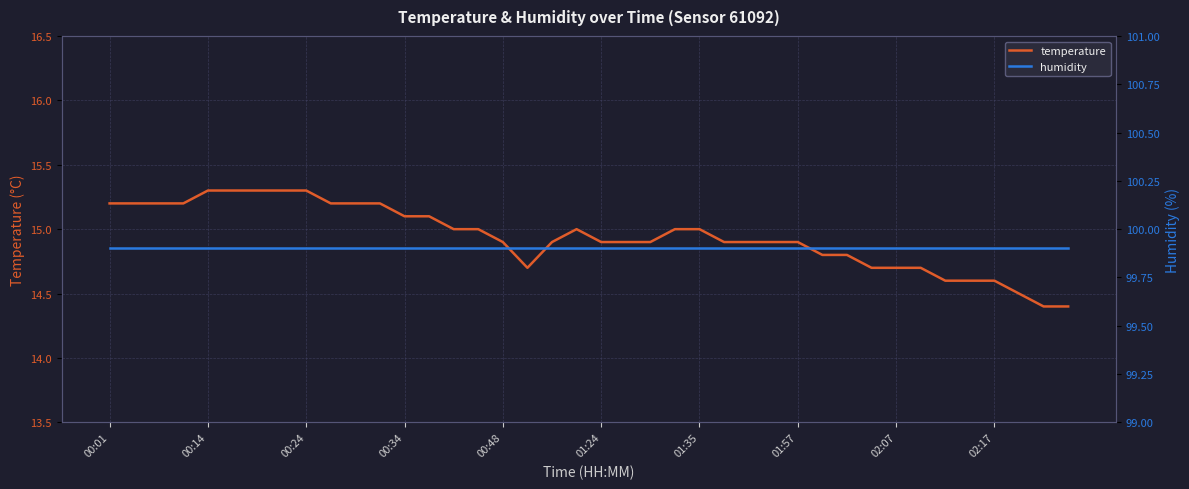

Count the temperature values in the range 14 to 15.

26